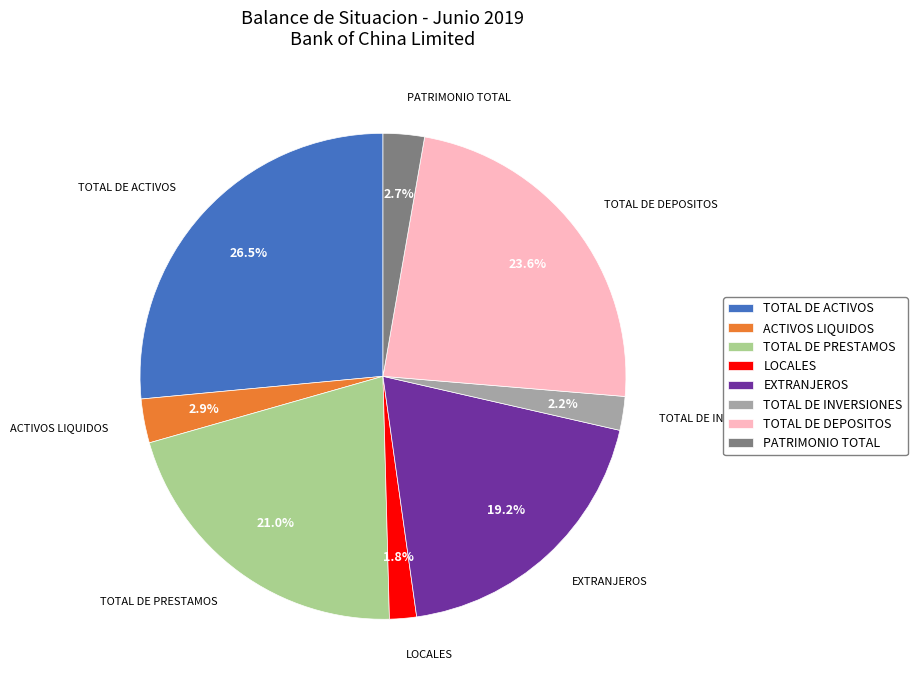

Is the sum of TOTAL DE PRESTAMOS and PATRIMONIO TOTAL greater than half?

No